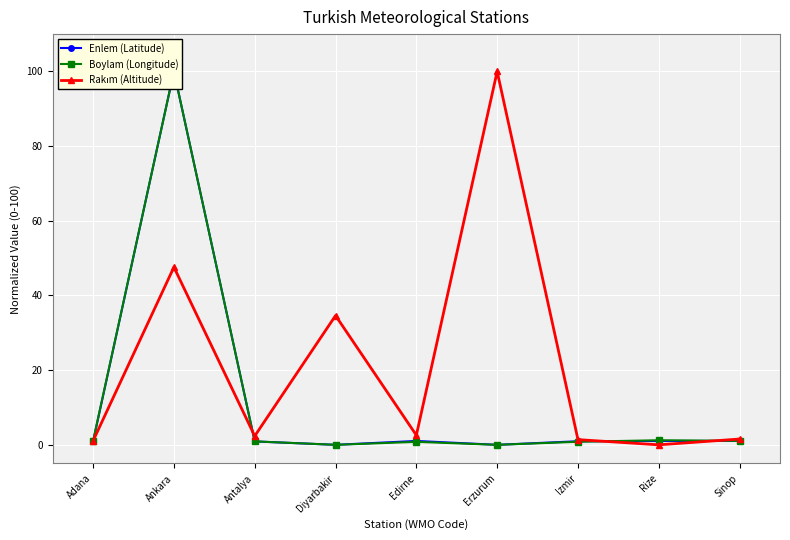

True or false: Boylam (Longitude) and Rakım (Altitude) cross at least once.

True